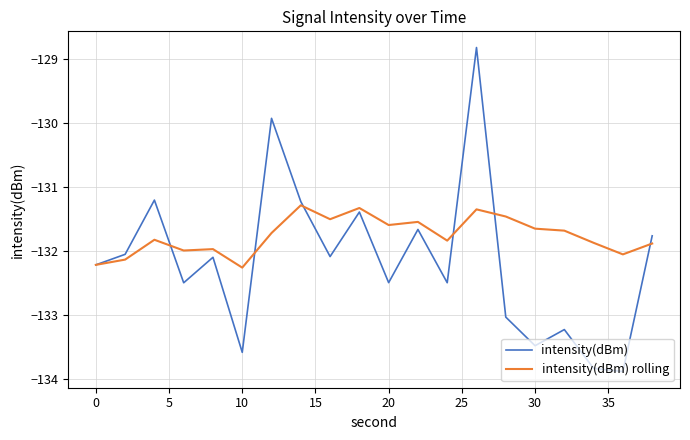

What is the maximum value for intensity(dBm)?

-128.8